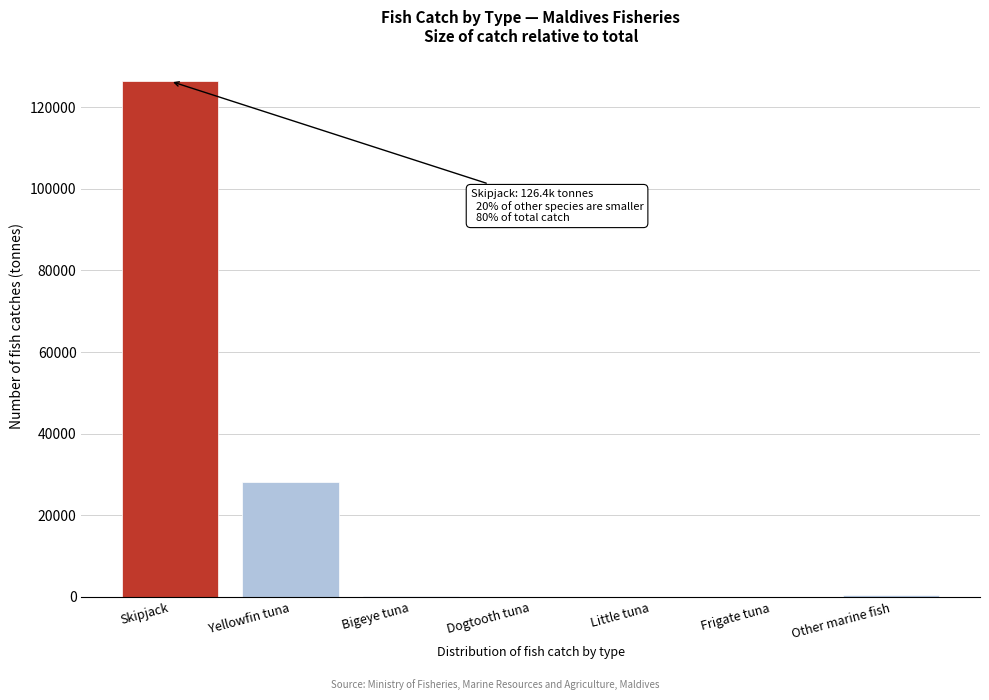

The value at Skipjack is 126385.8. True or false?

True